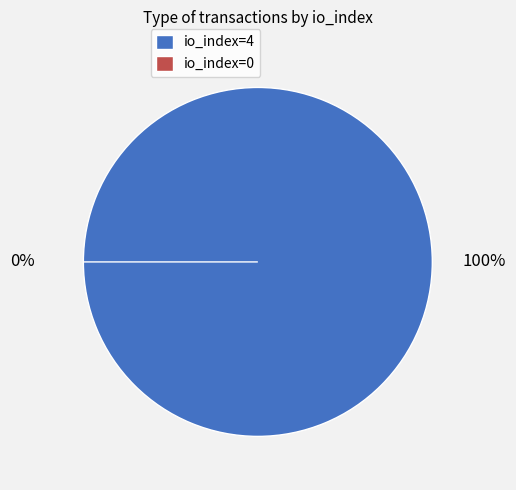

What percentage do io_index=0 (direction=1) and io_index=4 (direction=-1) together represent?

100.0%